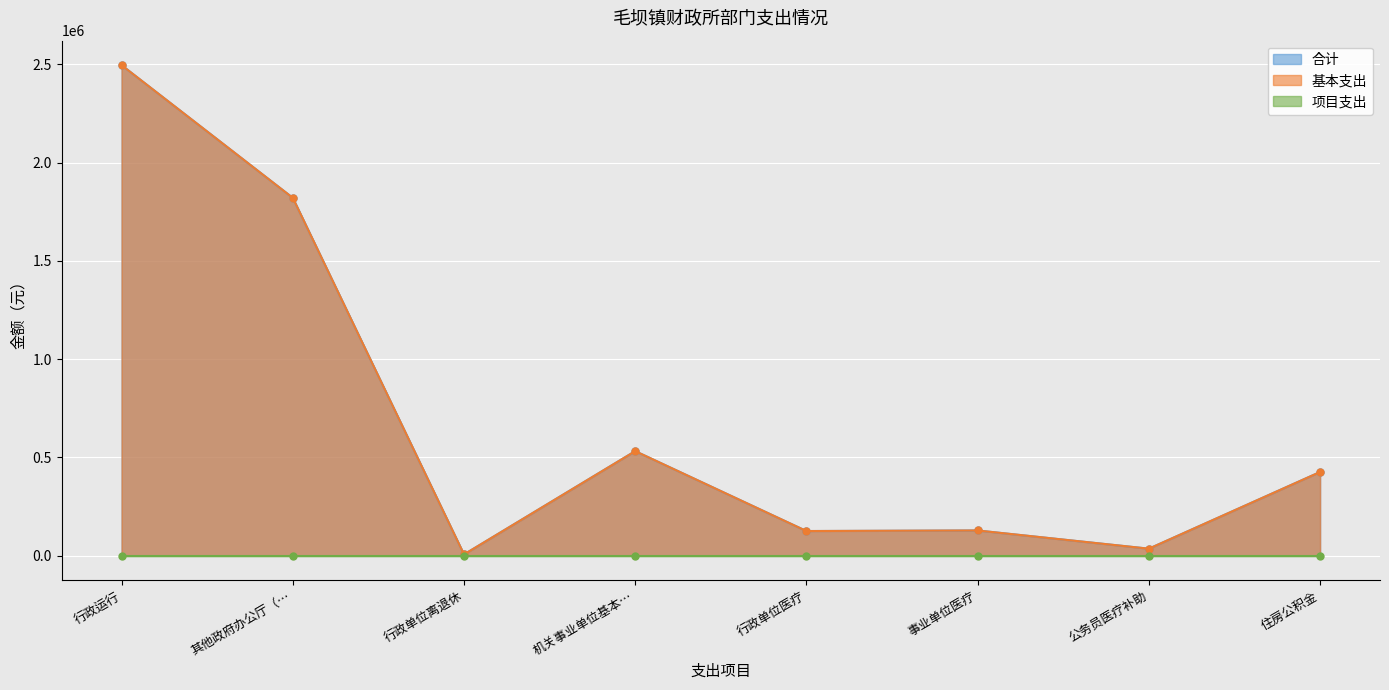

Is the value of 合计 at 其他政府办公厅（… greater than the value of 基本支出 at 行政运行?

No